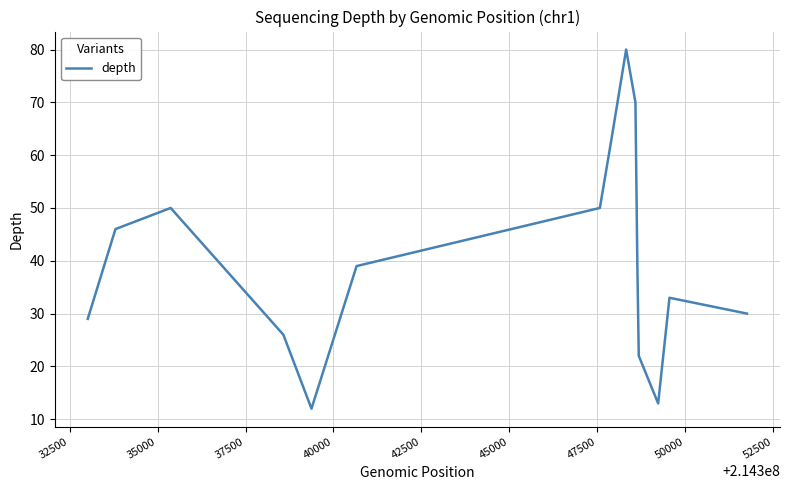

What is the difference between the maximum and minimum values?

68